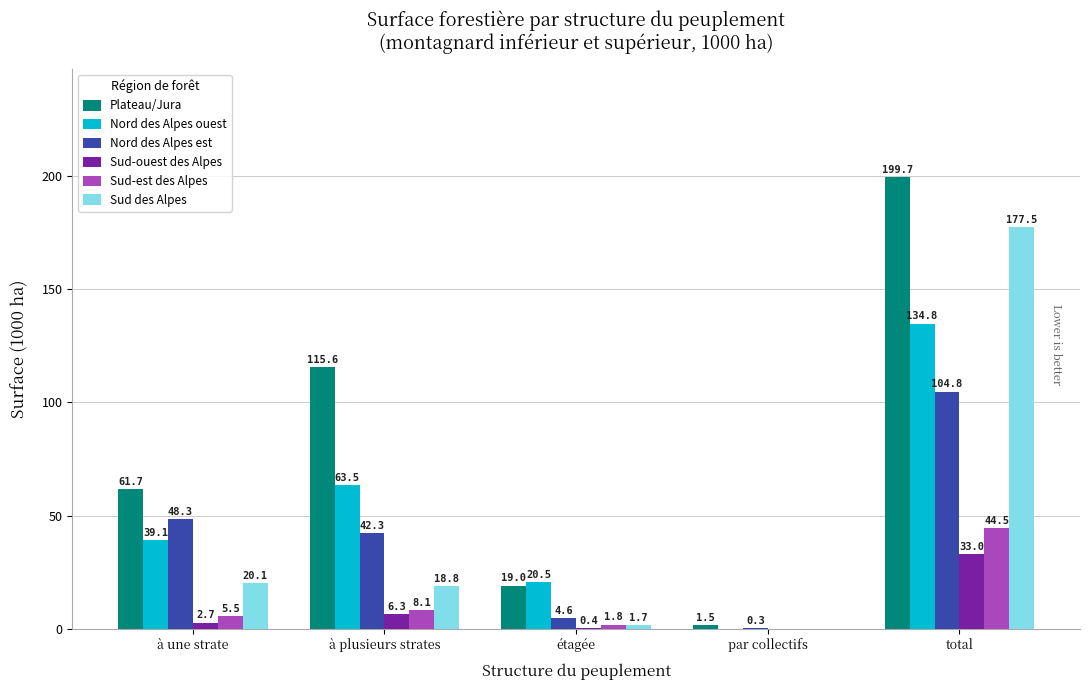

At which category is the sum across all series the highest?

total